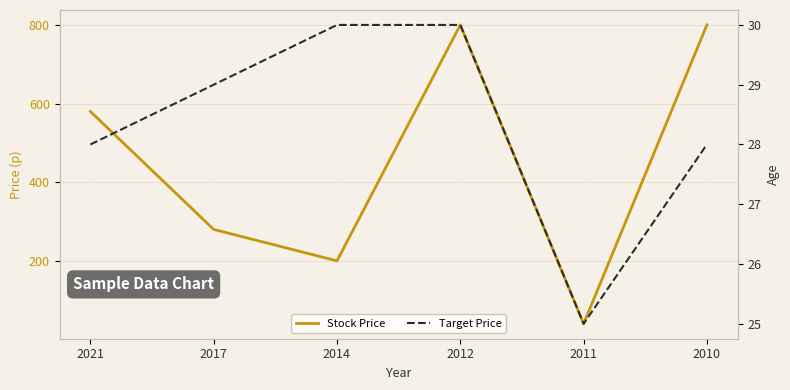

What is the sum of all Stock Price values?

2700